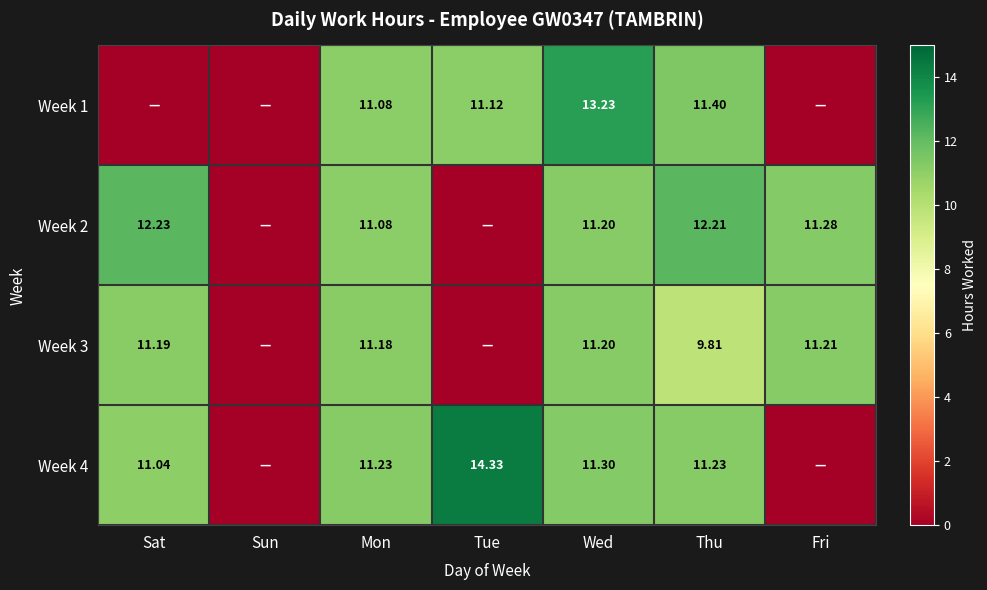

The Week 2 series shows -4.8 at Sun. True or false?

False